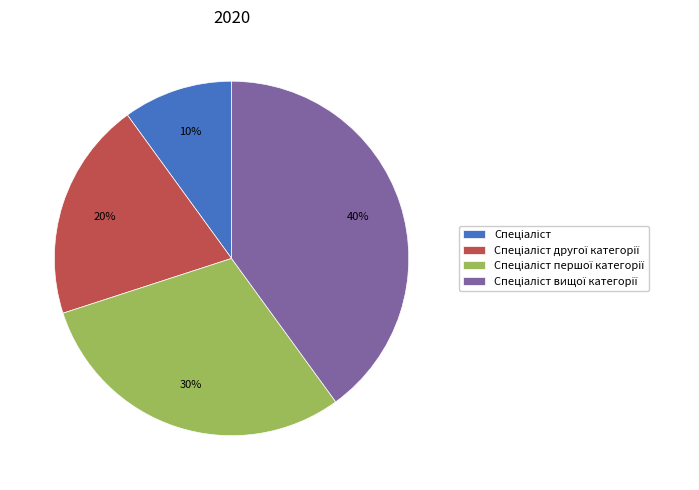

To the nearest percent, what is the average slice percentage?

25%